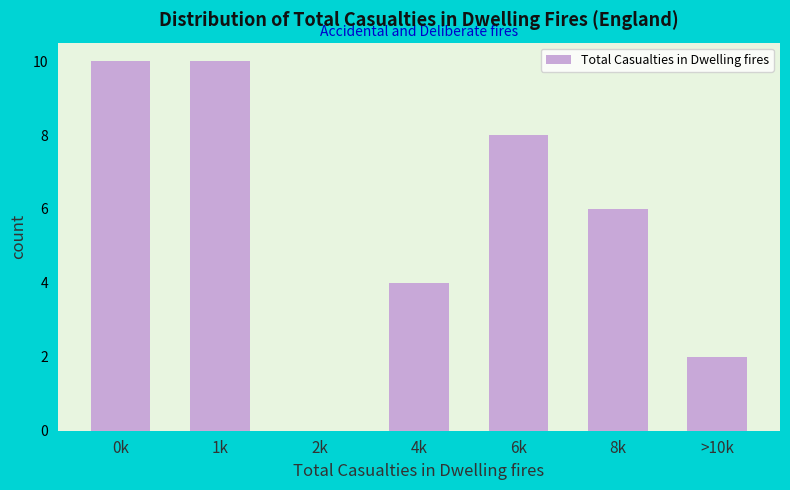

Reading right to left, extract all data points from this chart.

>10k=2	8k=6	6k=8	4k=4	2k=0	1k=10	0k=10